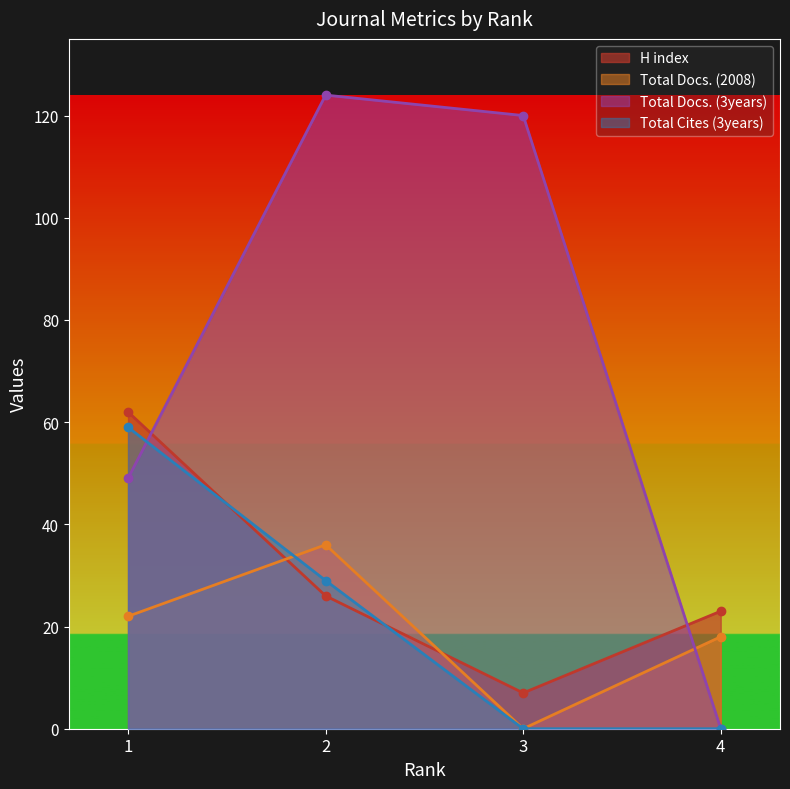

What is the total value across all series at 4?

41